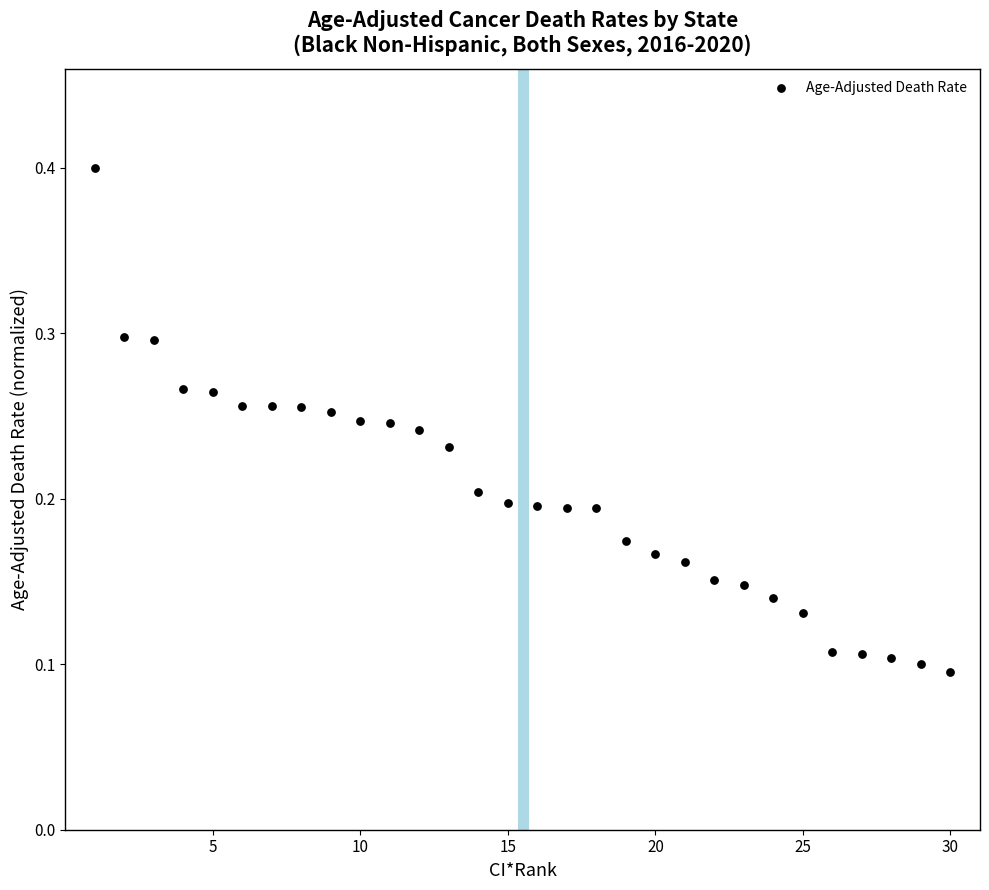

What is the range of X values (max minus min)?

29.0